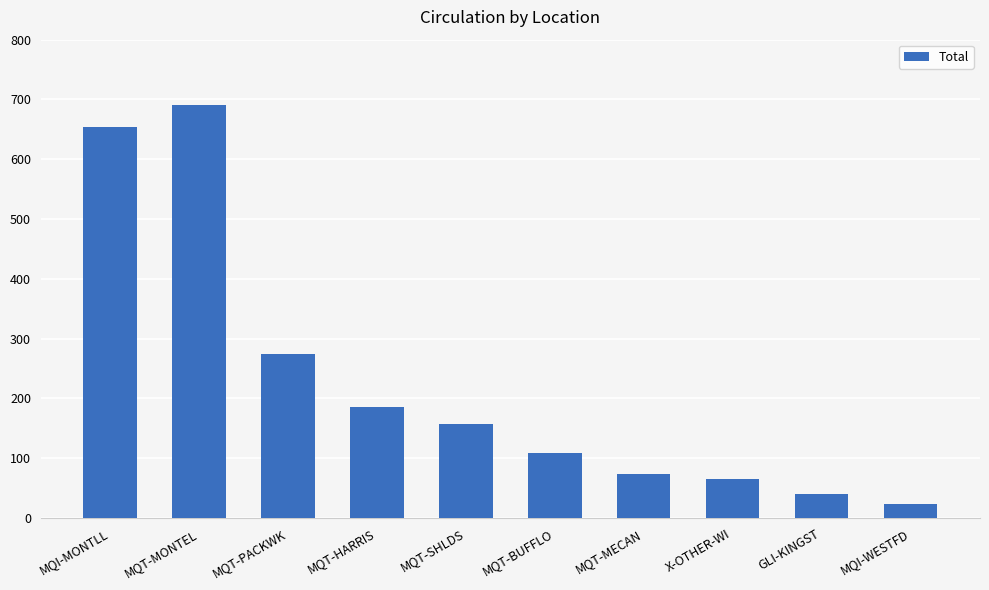

The value at MQT-MECAN is 73. True or false?

True